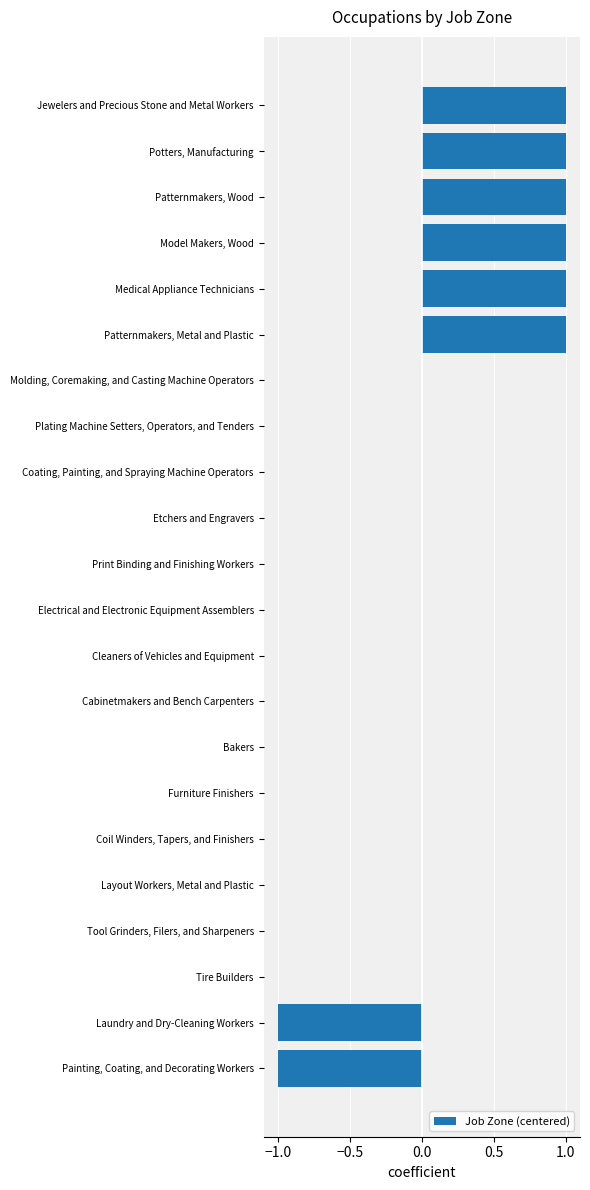

The value at Patternmakers, Metal and Plastic is 2. True or false?

False